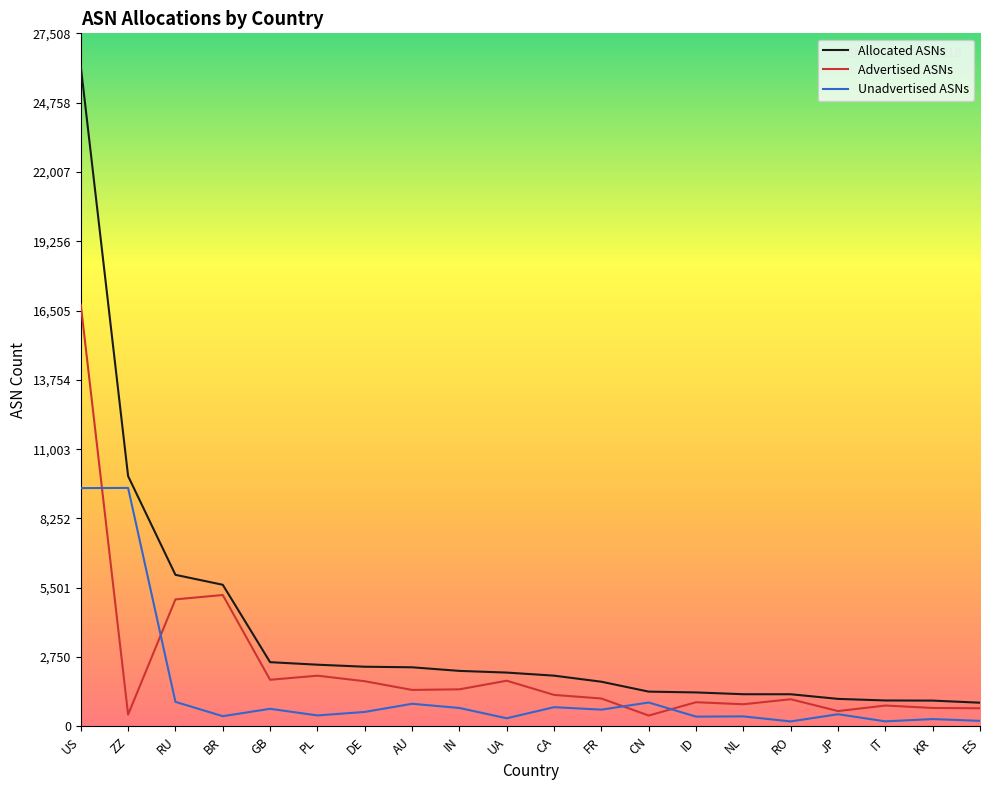

Which series has the widest spread of values?

Allocated ASNs